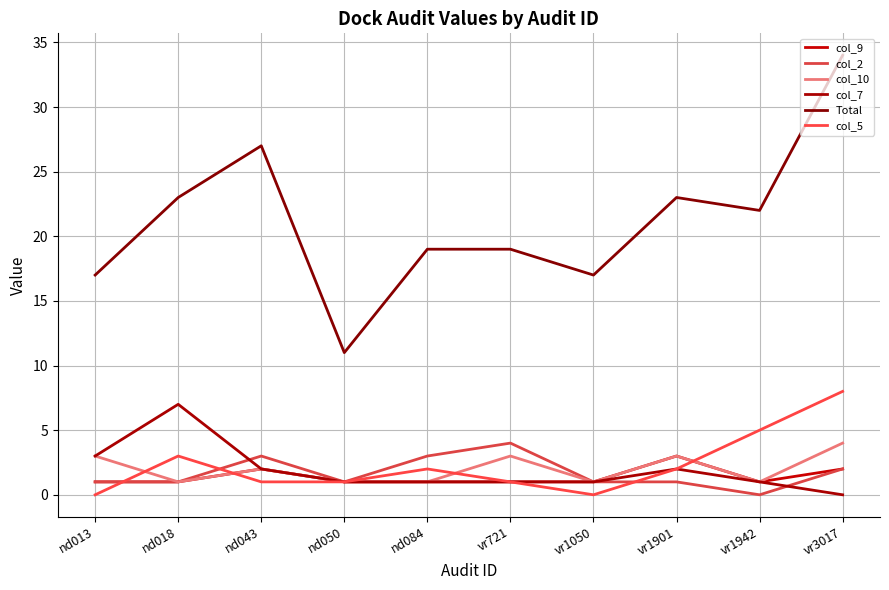

What is the greatest value displayed?

34